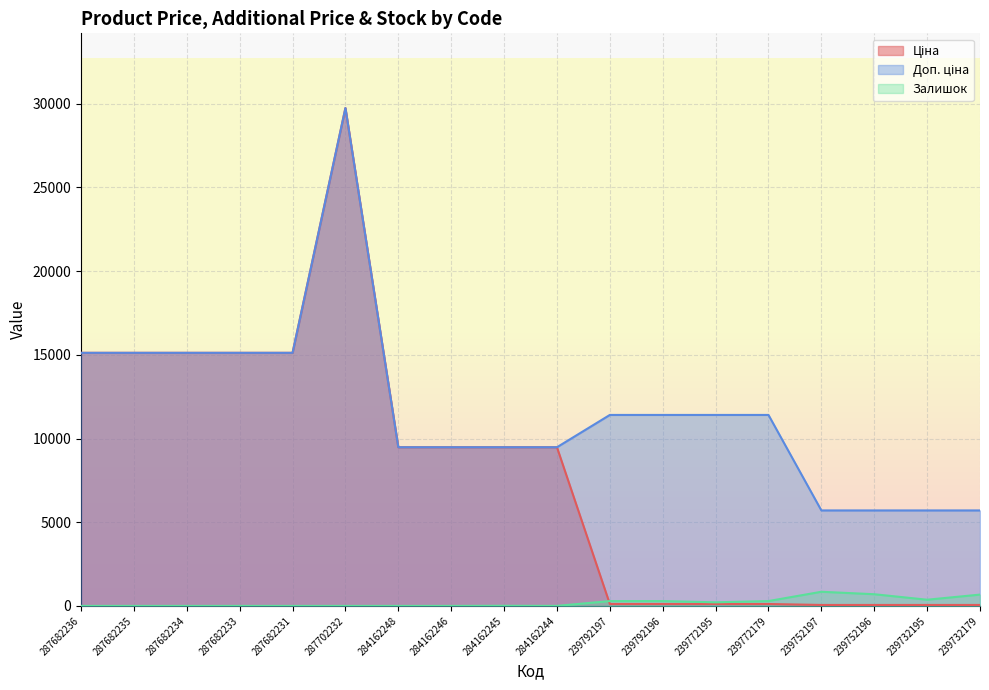

Rank the series by their average value, from highest to lowest.

Доп. ціна, Ціна, Залишок